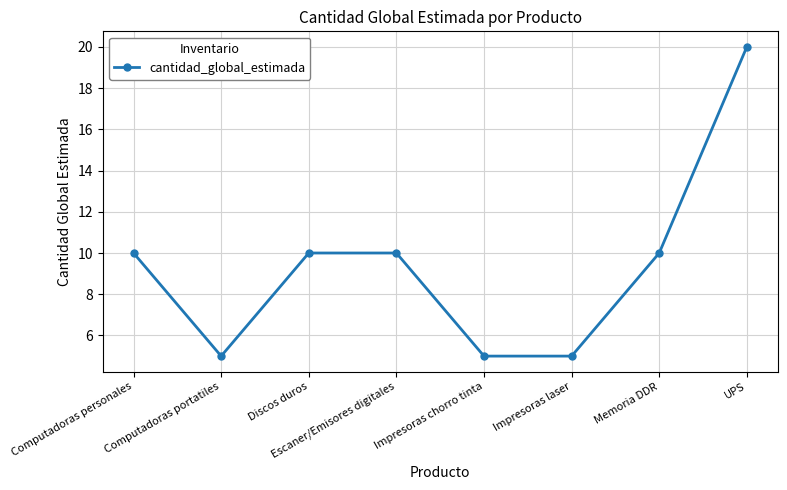

Reading right to left, transcribe all the data shown in this chart.

20	10	5	5	10	10	5	10